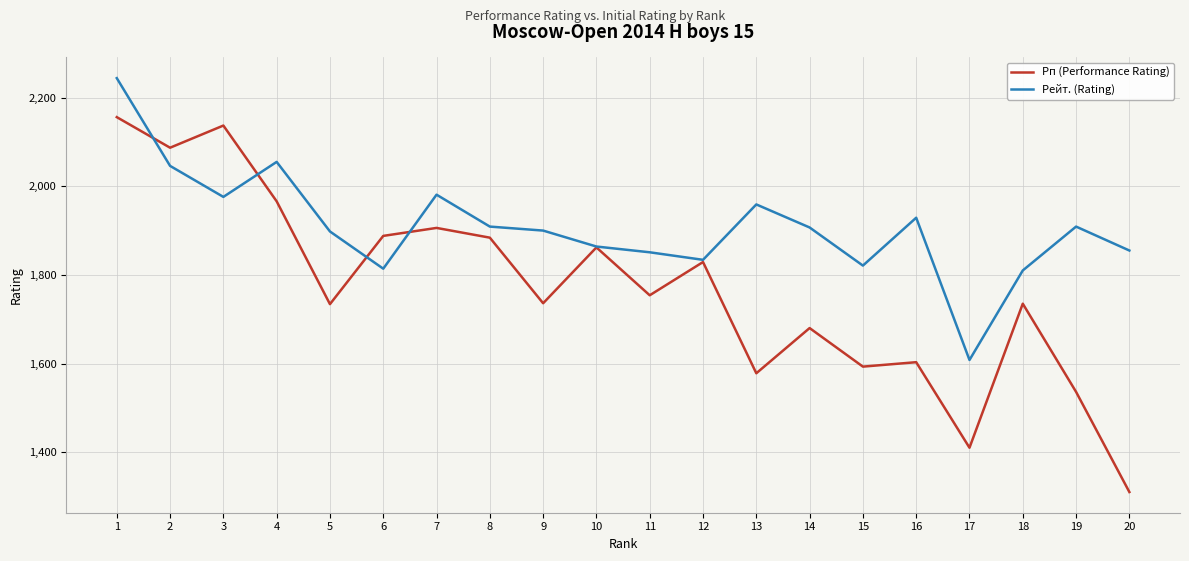

Rank the series by their maximum value, from highest to lowest.

Рейт. (Rating), Рп (Performance Rating)